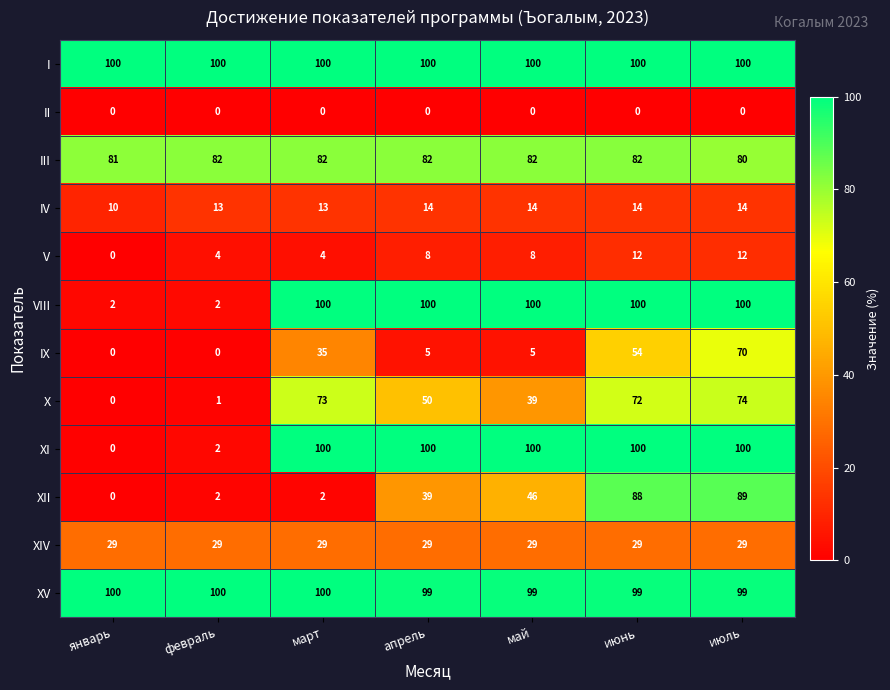

At which category is the sum across all series the highest?

июль